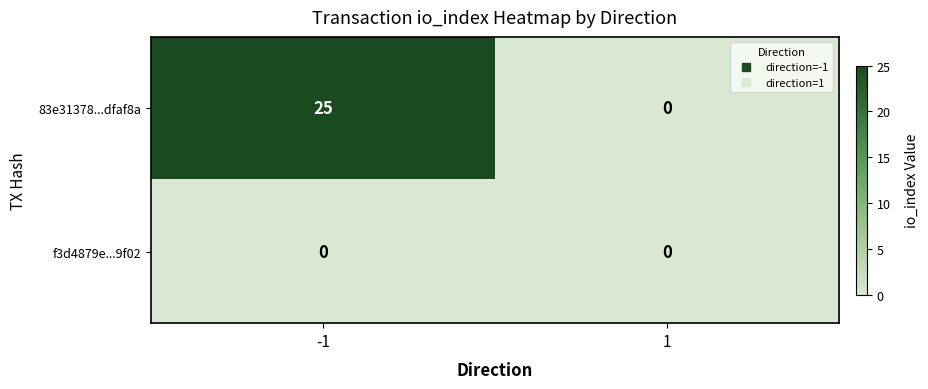

Which series has the largest range (max minus min)?

83e31378...dfaf8a